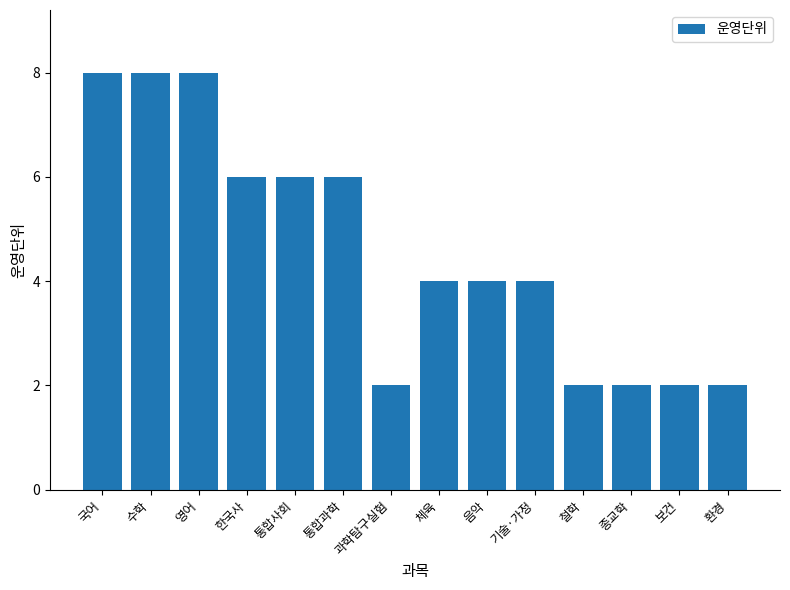

What position from the right is 통합사회?

10